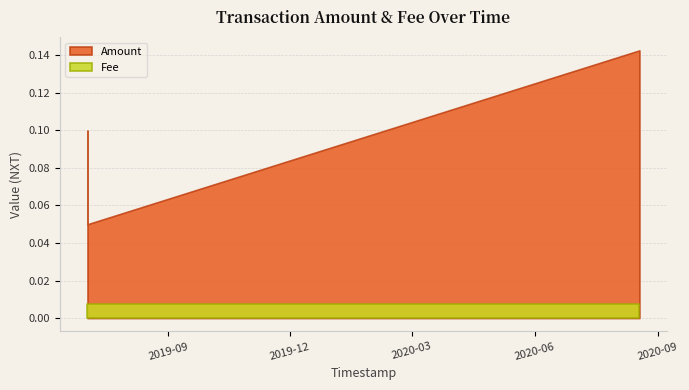

What is the value of the Amount point at the 2nd from the left?

0.1